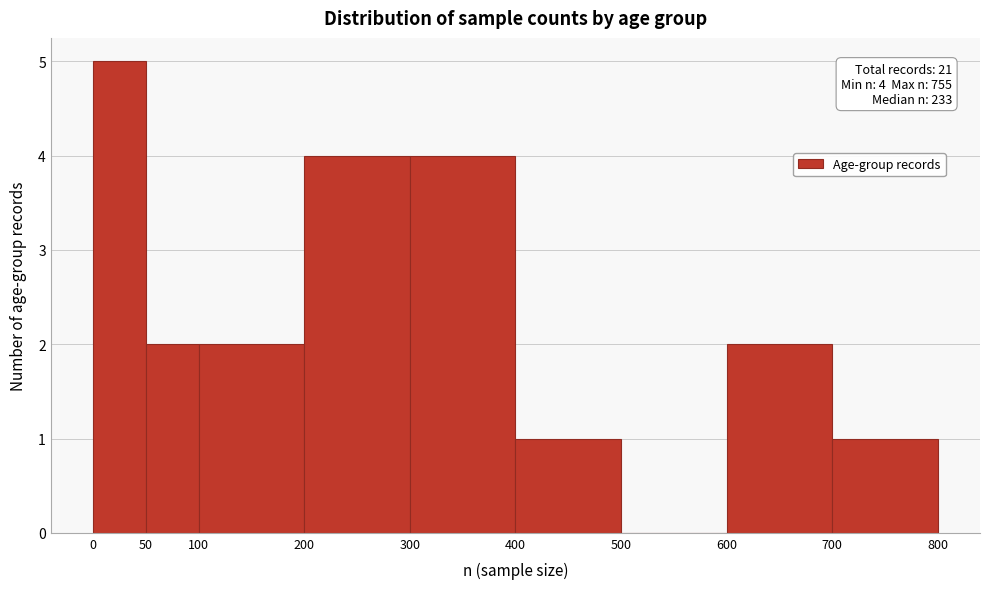

Over which range of the x-axis is the bar tallest?

0 to 50